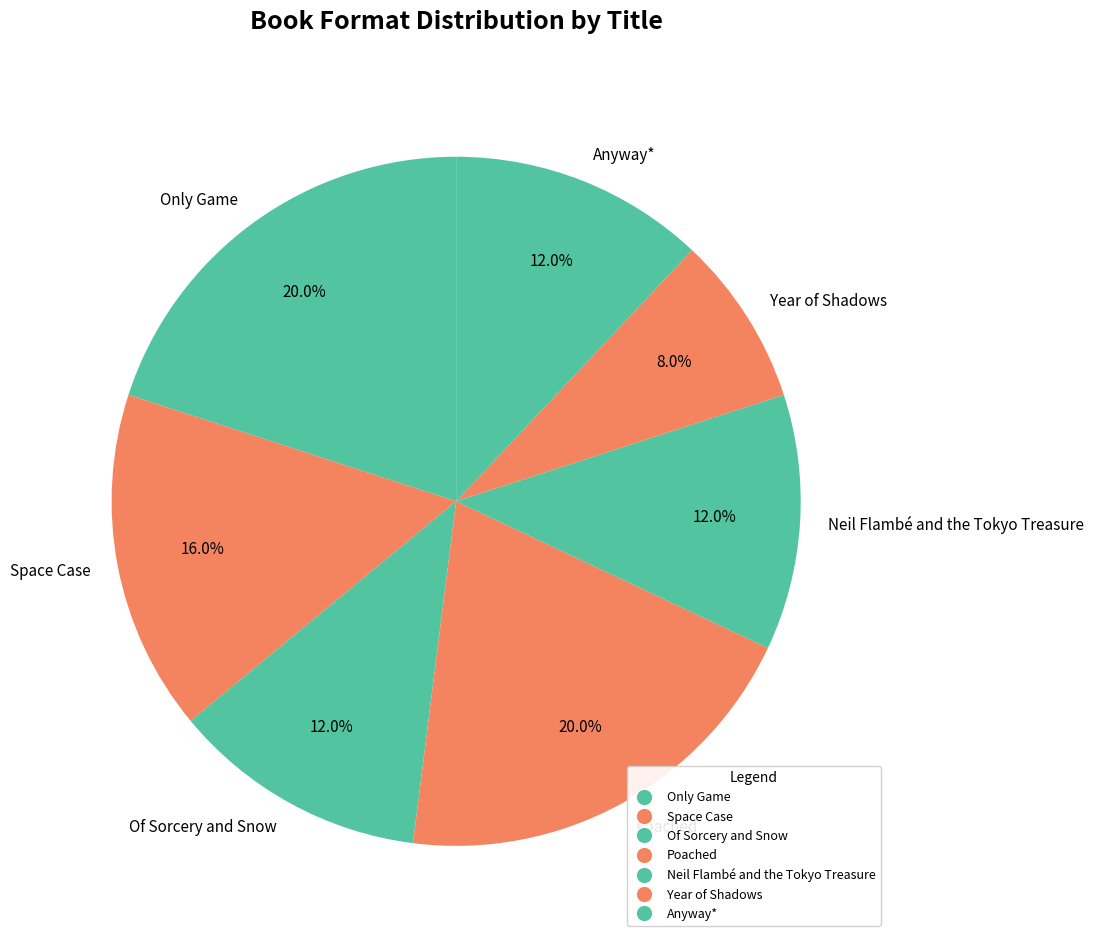

Does any single category account for the majority?

No